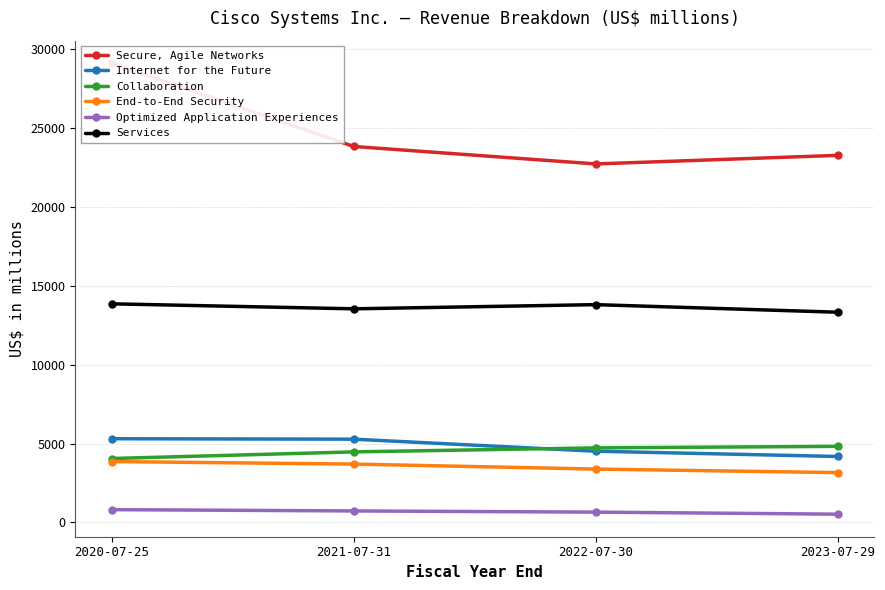

What are all the series names shown in the legend?

Secure, Agile Networks, Internet for the Future, Collaboration, End-to-End Security, Optimized Application Experiences, Services